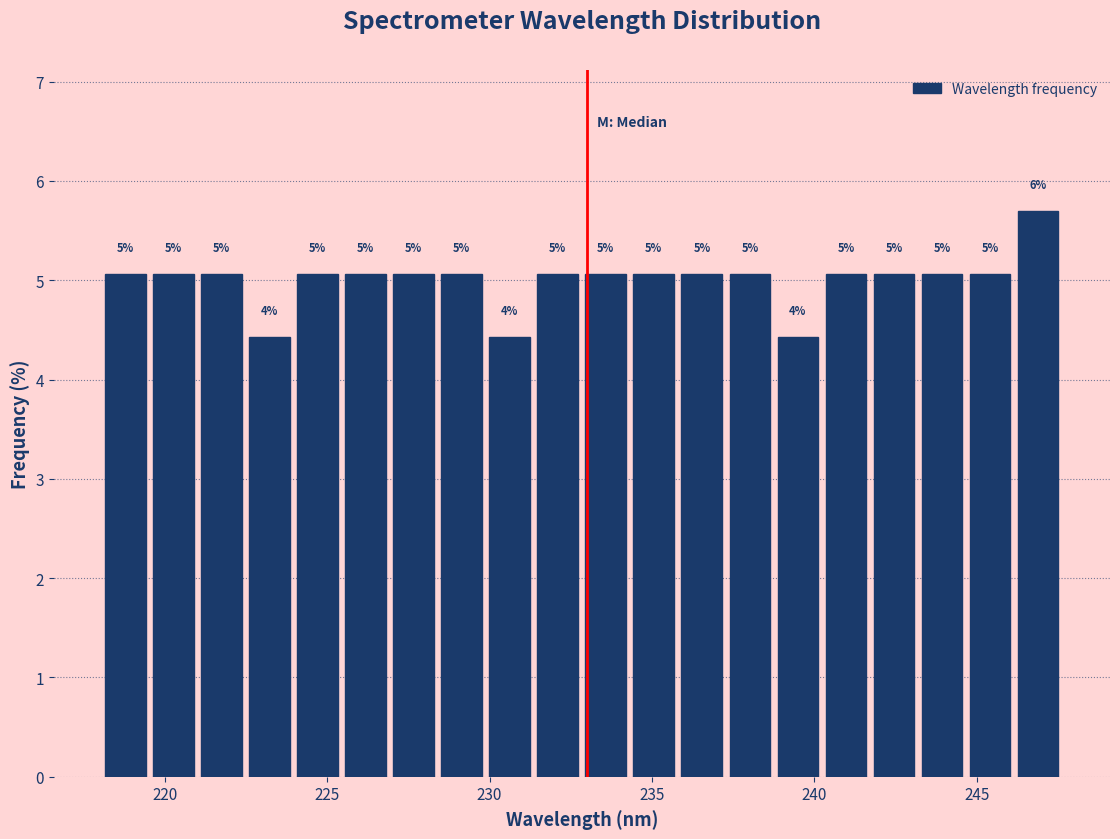

Around what value on the x-axis is the tallest bar? Give the approximate position of its centre, as read against the axis.

247.0